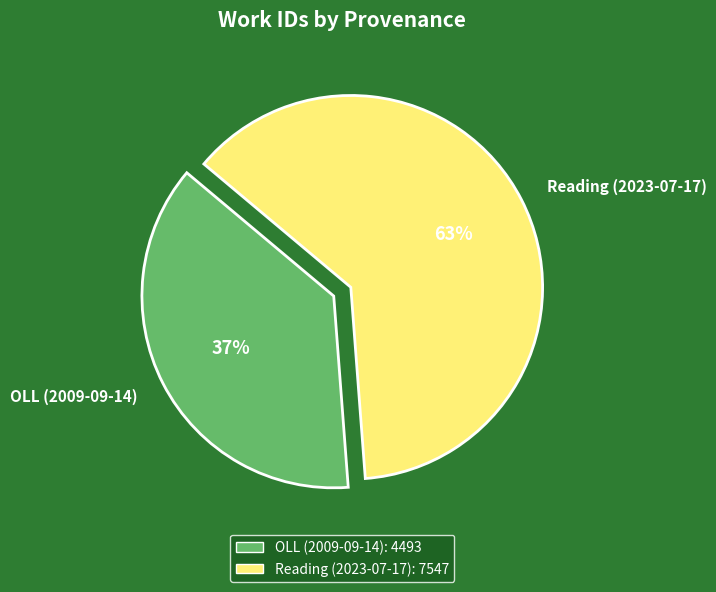

To the nearest percent, what is the combined percentage of OLL (2009-09-14) and Reading (2023-07-17)?

100%